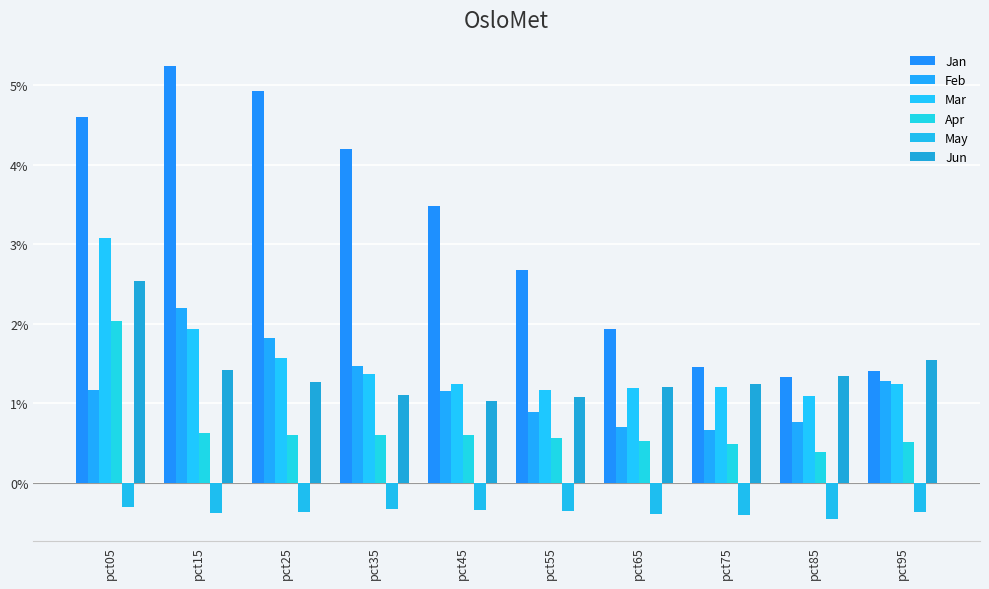

At which label is May closest to 0?

pct05